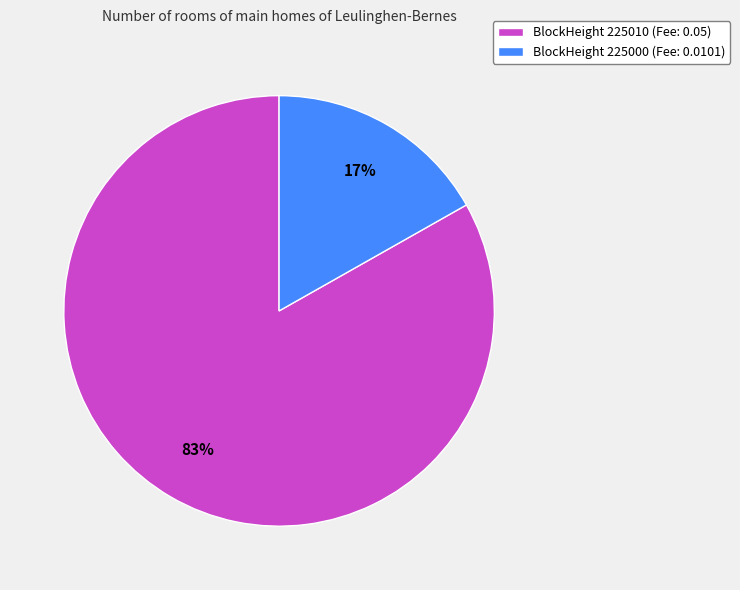

To the nearest percent, what is the difference between the largest and smallest slice percentages?

66%